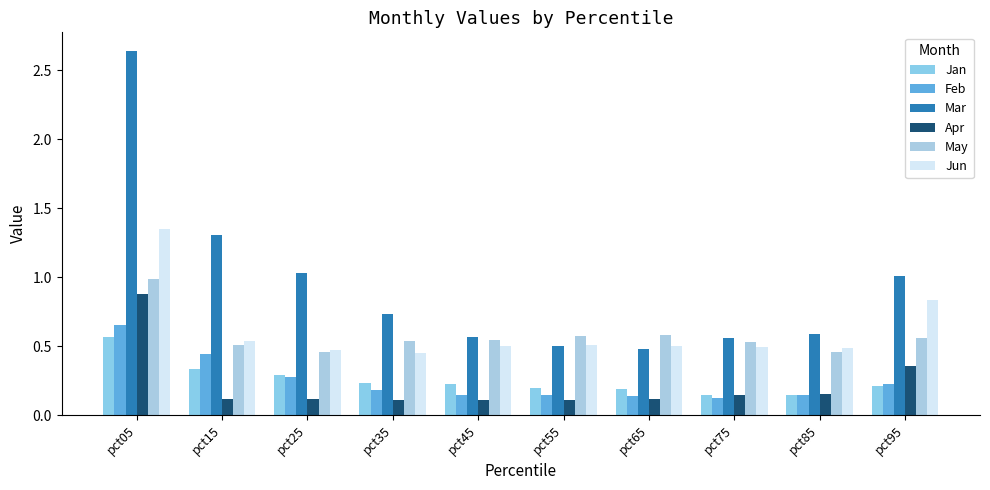

Count the number of data series in this chart.

6